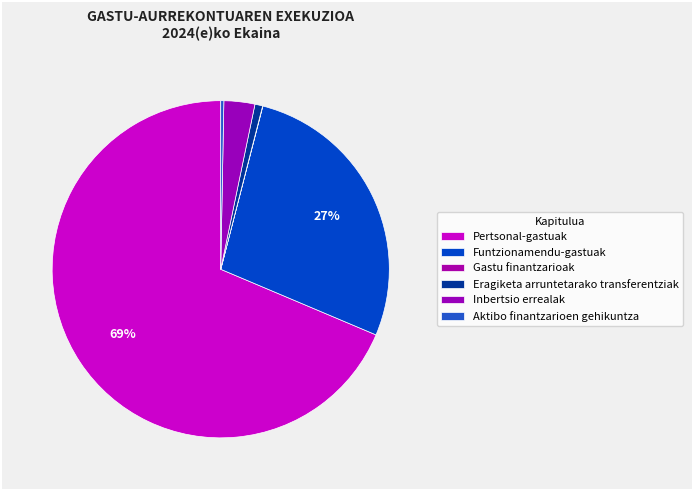

To the nearest percent, what is the combined percentage of Pertsonal-gastuak and Gastu finantzarioak?

69%